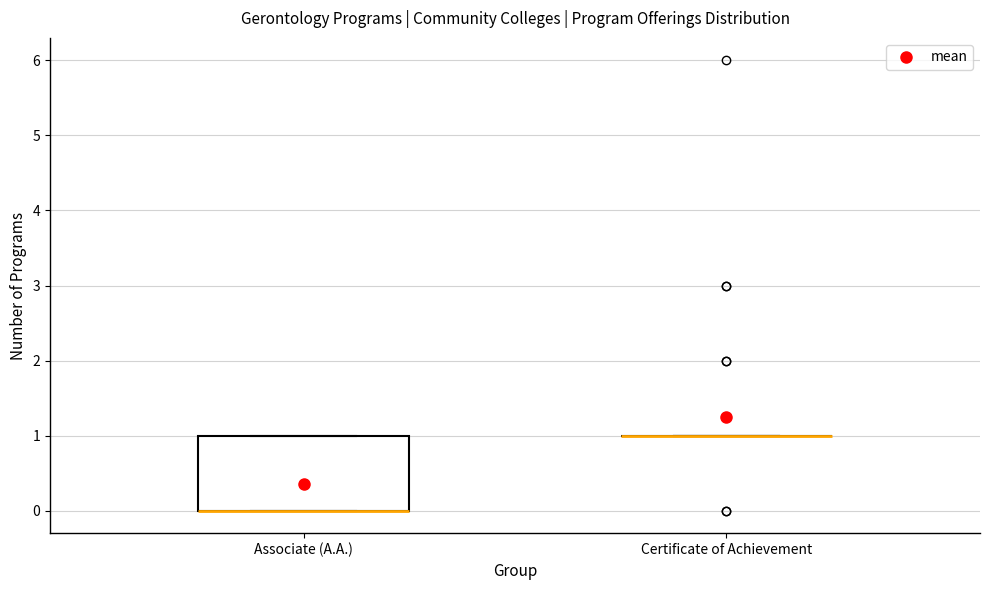

Where is the lower edge of the box for Associate (A.A.) on the y-axis? The values are not printed on the chart, so give them approximately, as read against the axis.

0